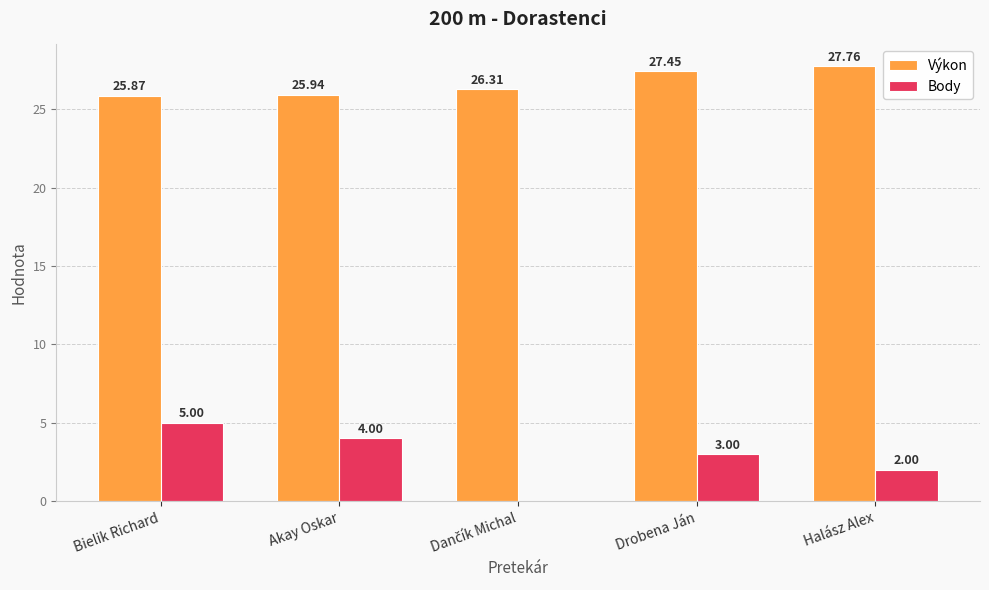

What is the maximum value for Body?

5.0